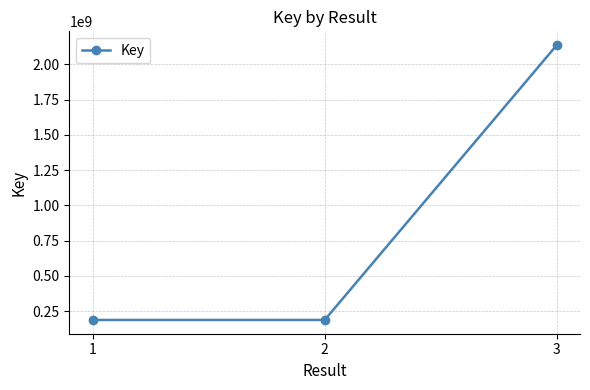

Between 1 and 3, which is larger?

3